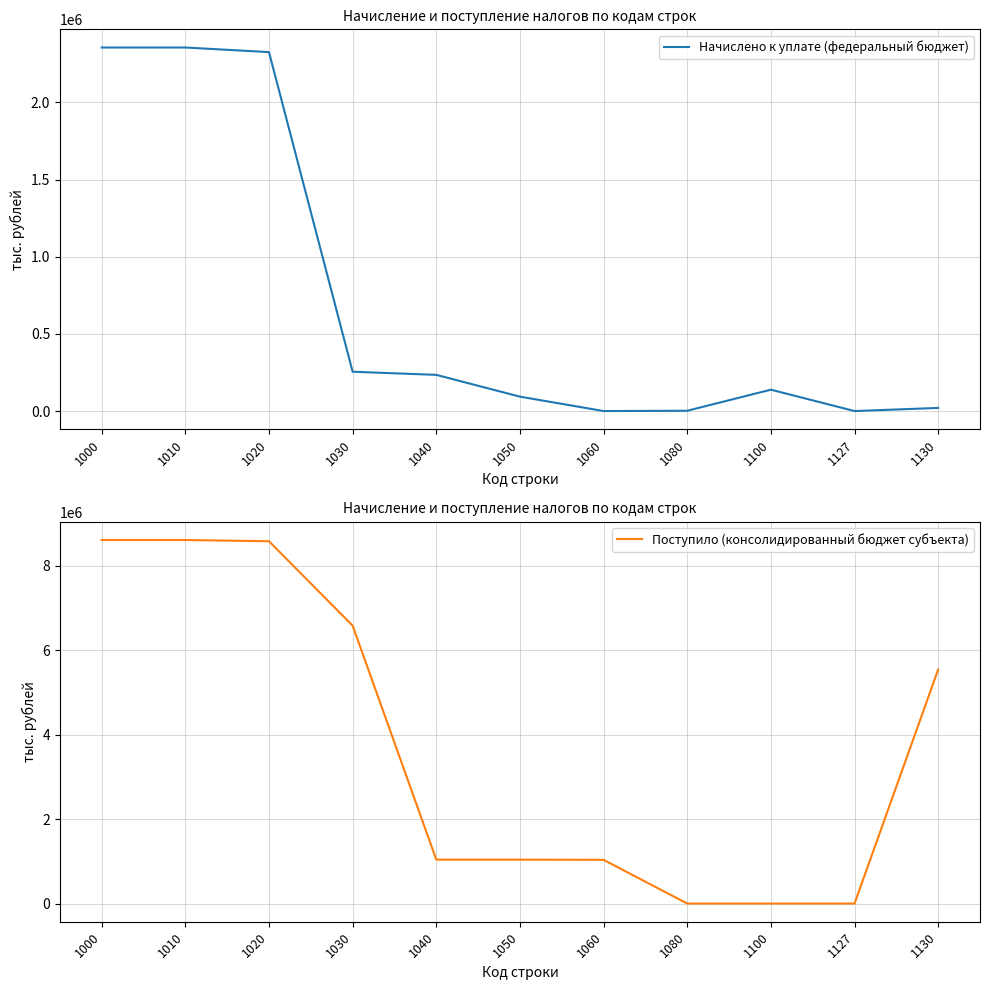

Which series changed the most between 1000 and 1030?

Начислено к уплате (федеральный бюджет)